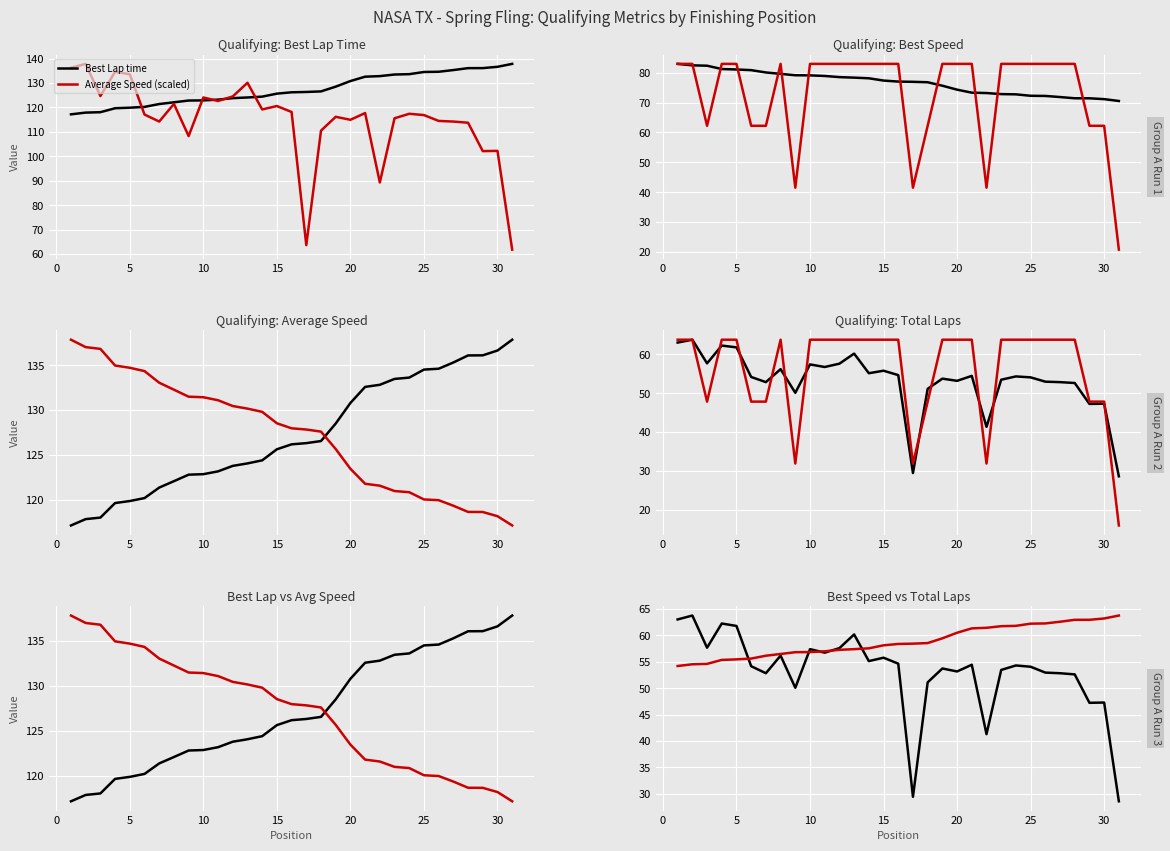

How many values in the Best Lap time series are below 126?

15